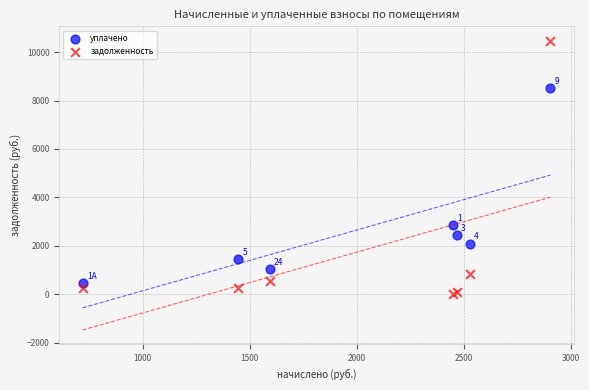

Which series contains the lowest Y value?

задолженность